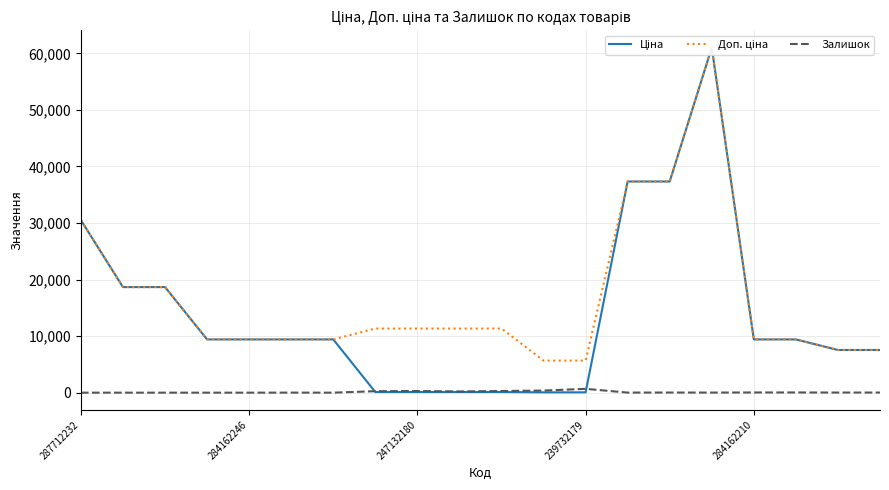

At how many categories does at least one series exceed 45423?

1